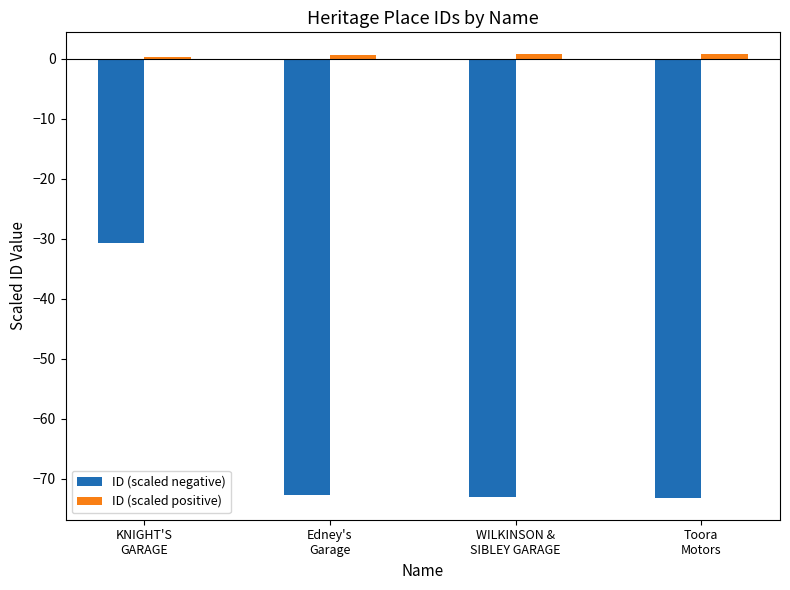

Which series has the widest spread of values?

ID (scaled negative)